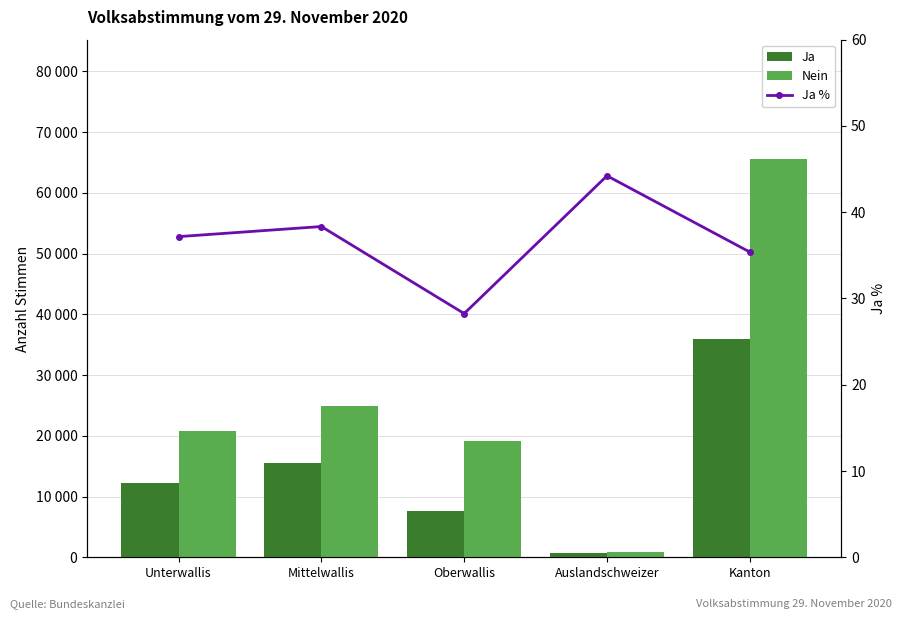

Between Unterwallis and Auslandschweizer, which is larger?

Unterwallis